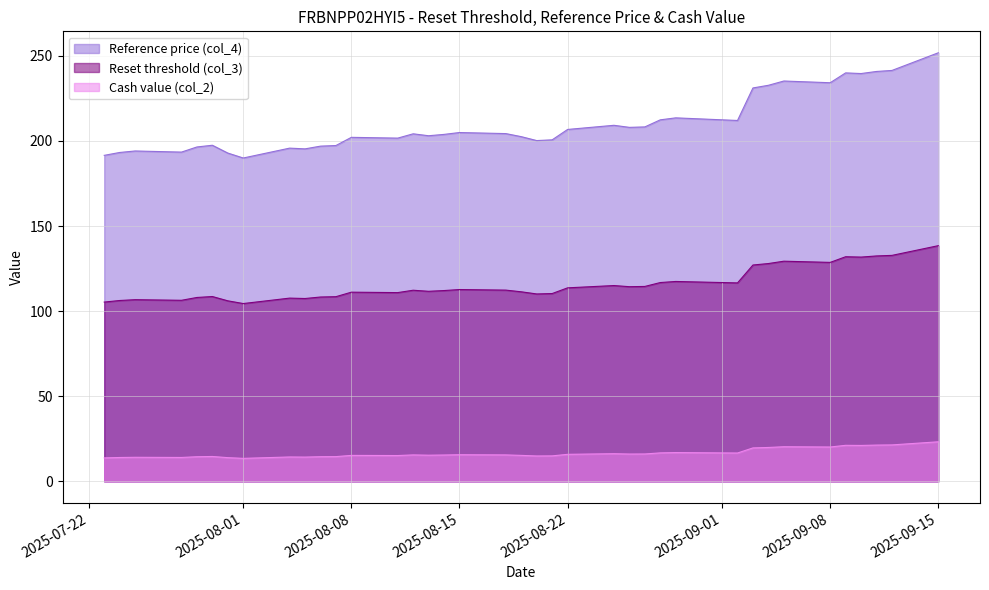

Where does the Cash value (col_2) series first go above 15?

2025-08-08